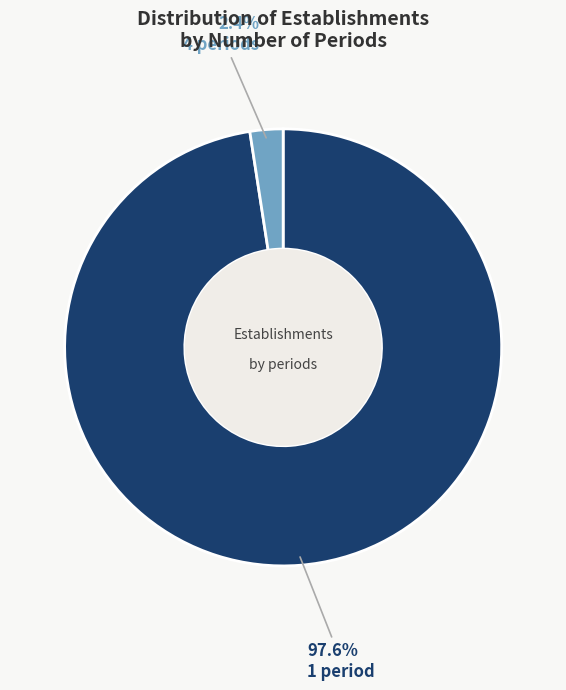

Count the number of slices in the pie.

2